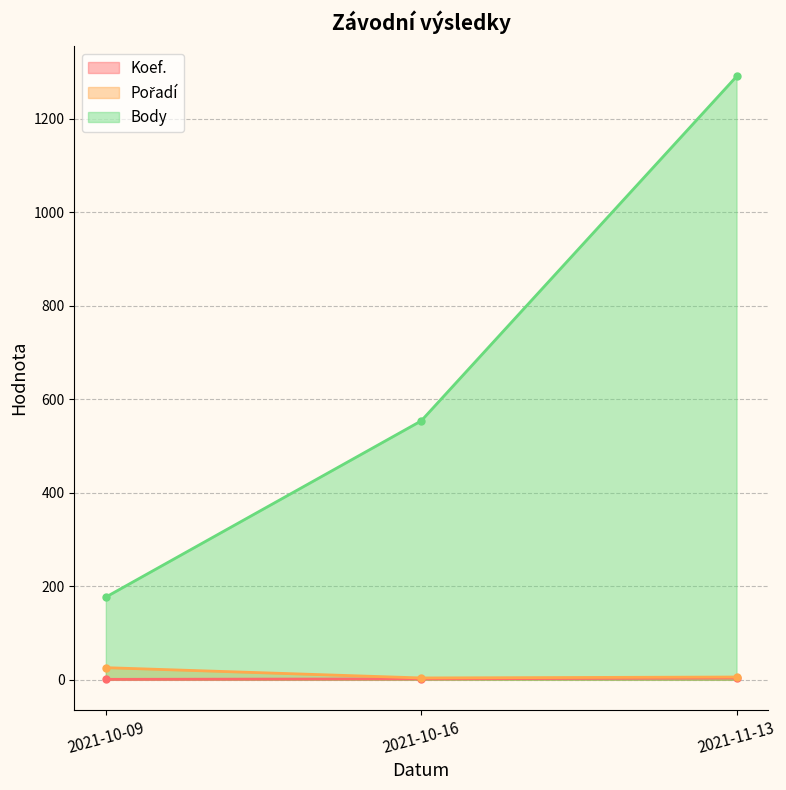

Which series has the largest range (max minus min)?

Body